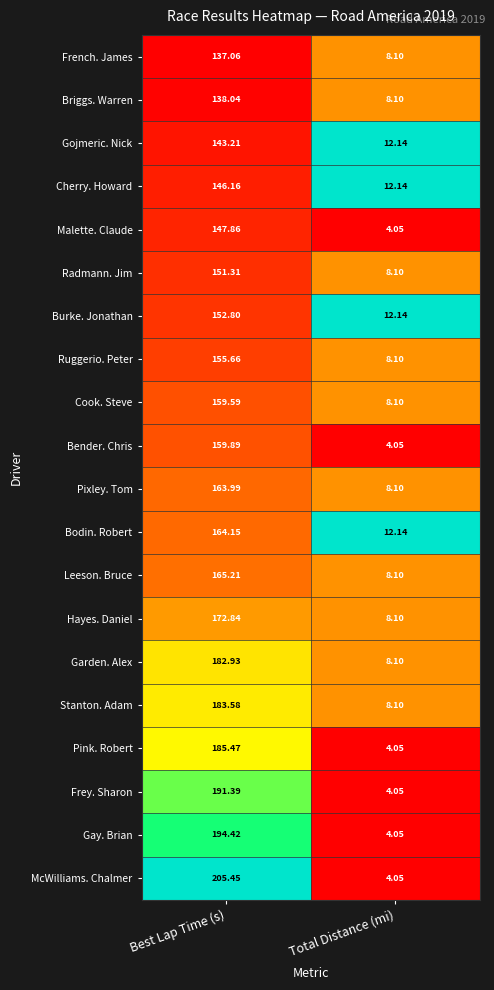

At which label is Bender. Chris closest to 81?

Total Distance (mi)